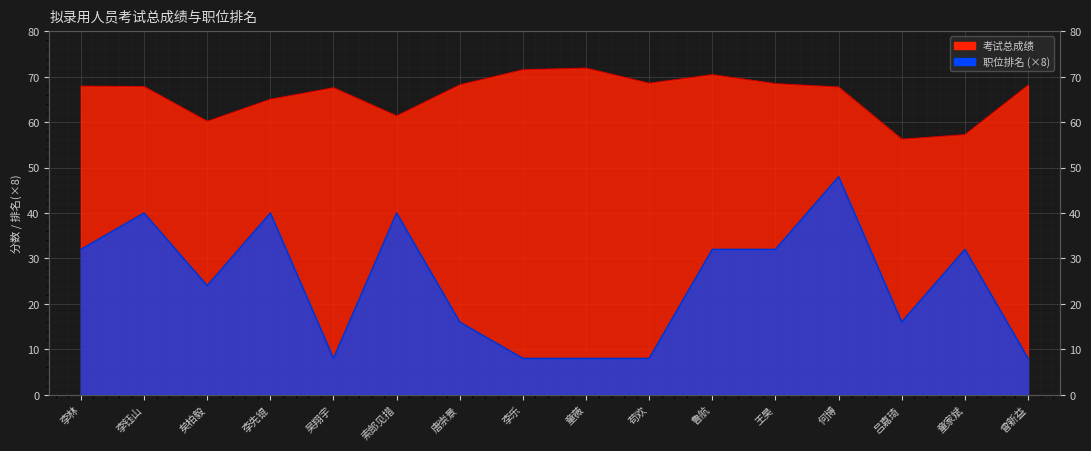

What is the value of the 考试总成绩 point at the 6th from the left?

61.4